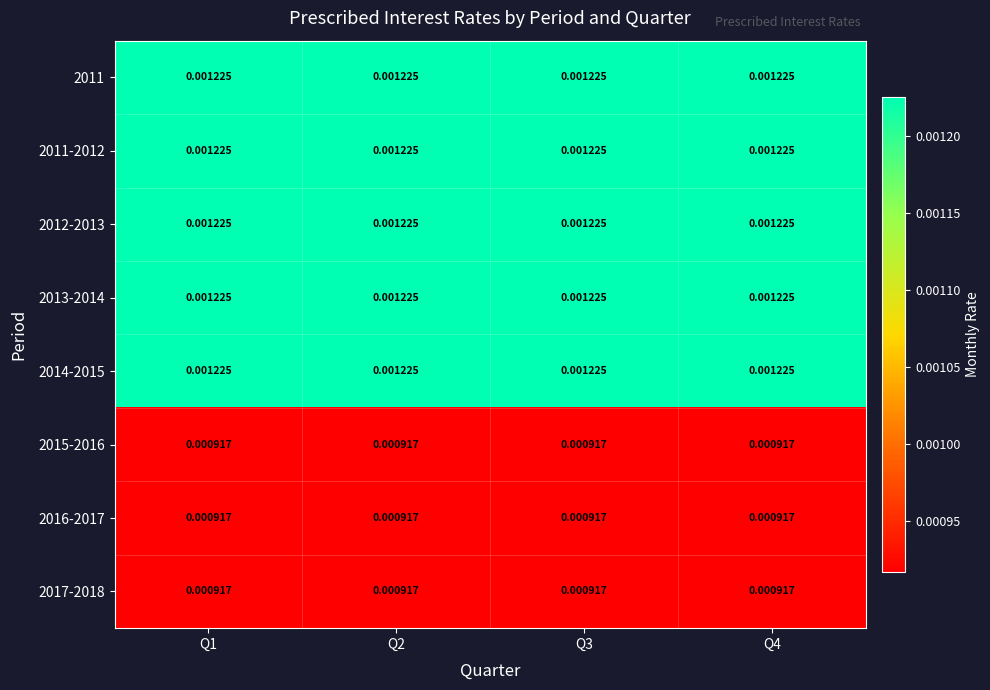

Is the value of 2011-2012 at Q2 greater than the value of 2017-2018 at Q2?

Yes